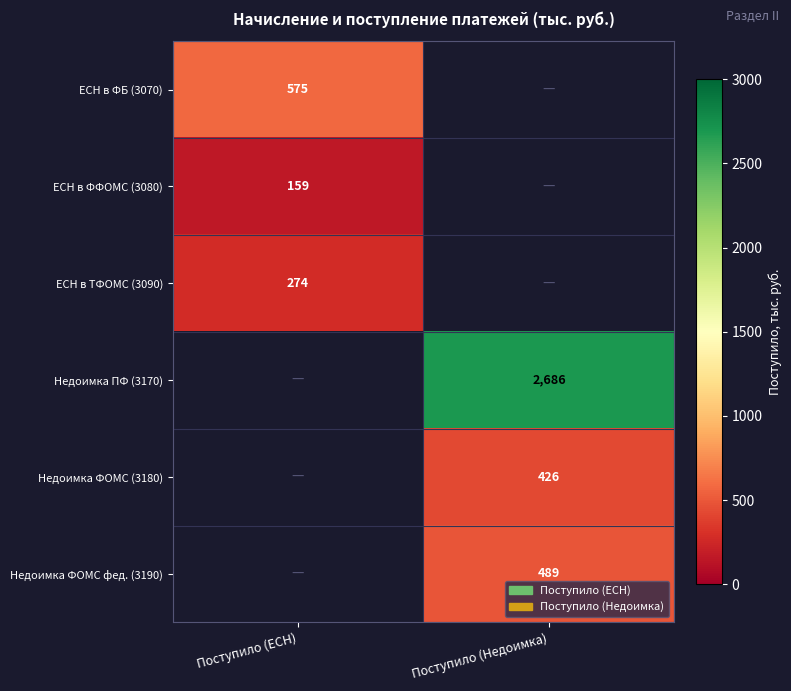

What is the greatest value displayed?

2686.0